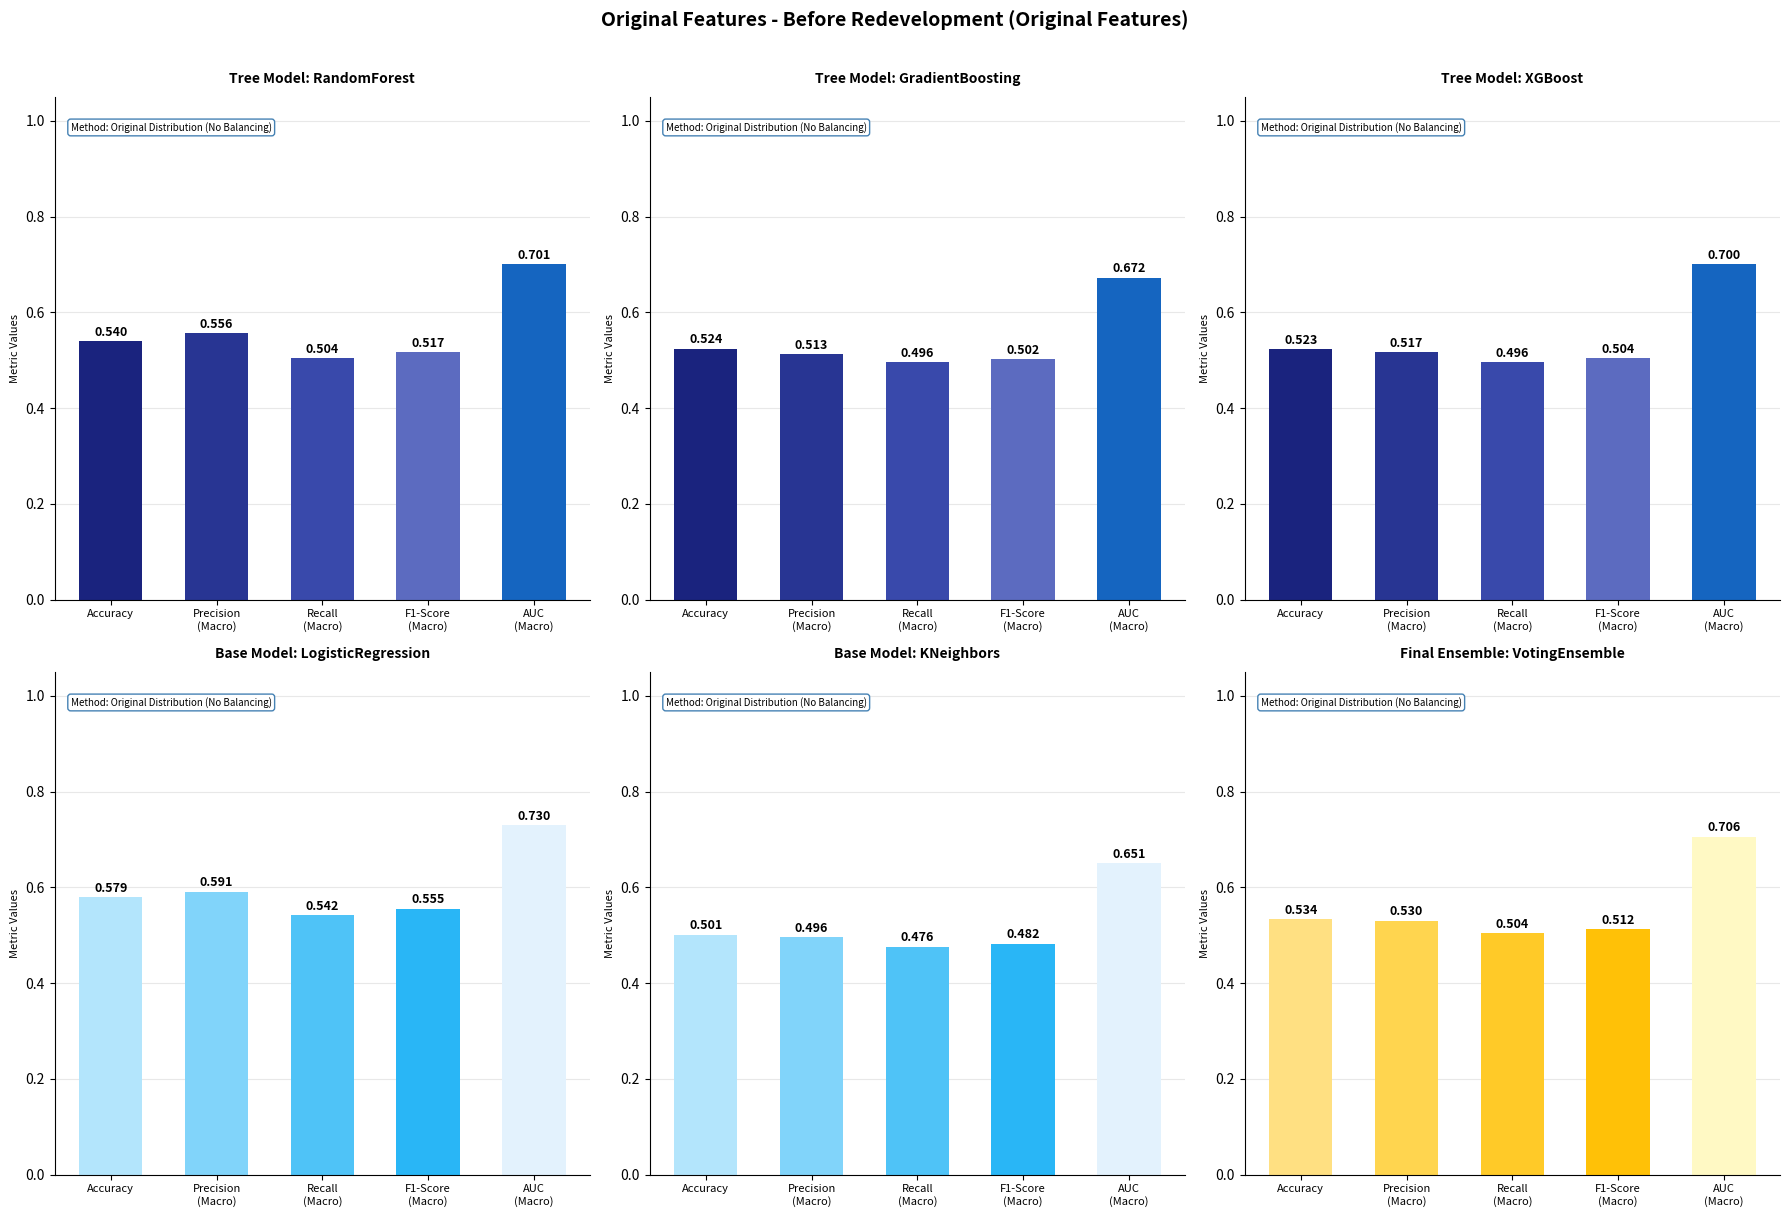

At which category is the sum across all series the highest?

AUC
(Macro)